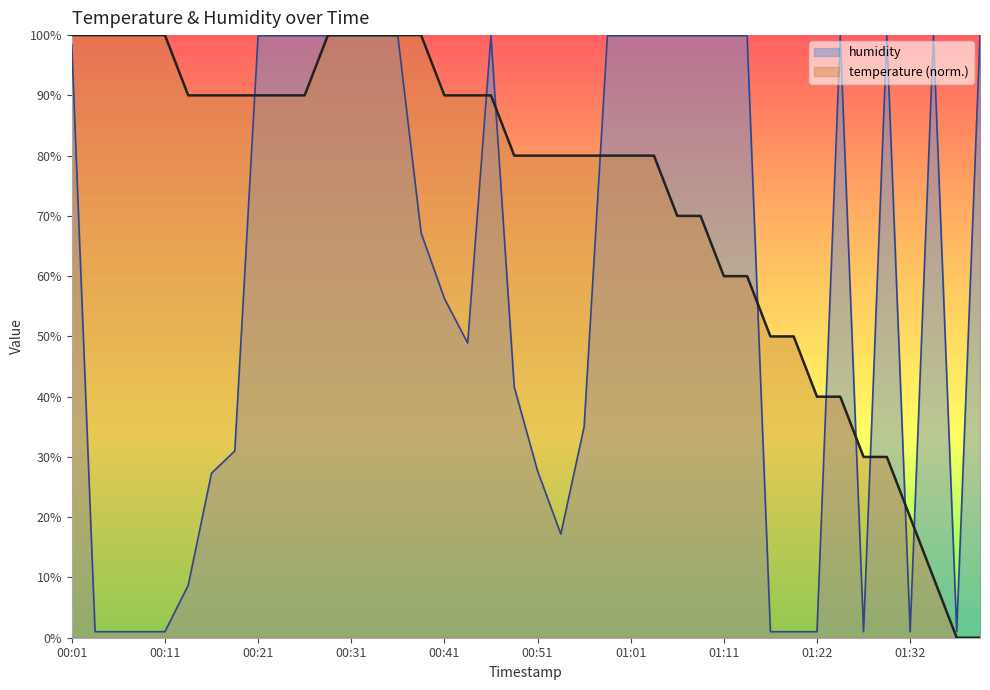

Between 01:03 and 01:11, which series saw the biggest shift?

temperature